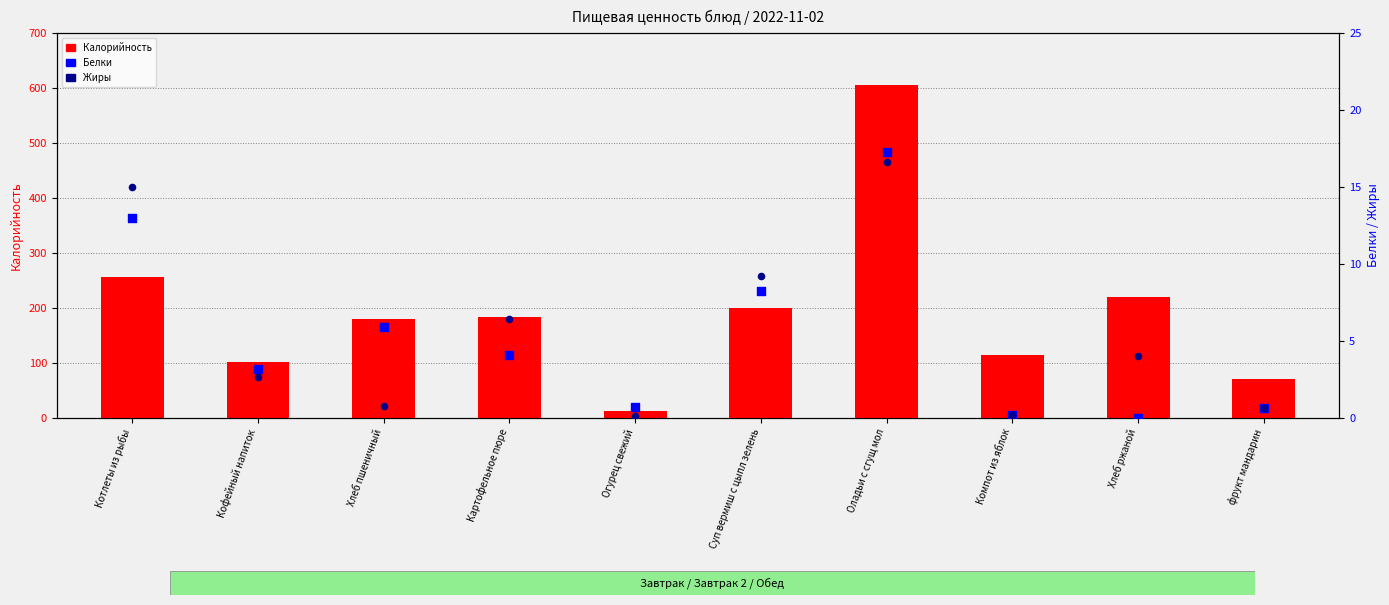

Which series has the largest Y range (max minus min)?

Калорийность